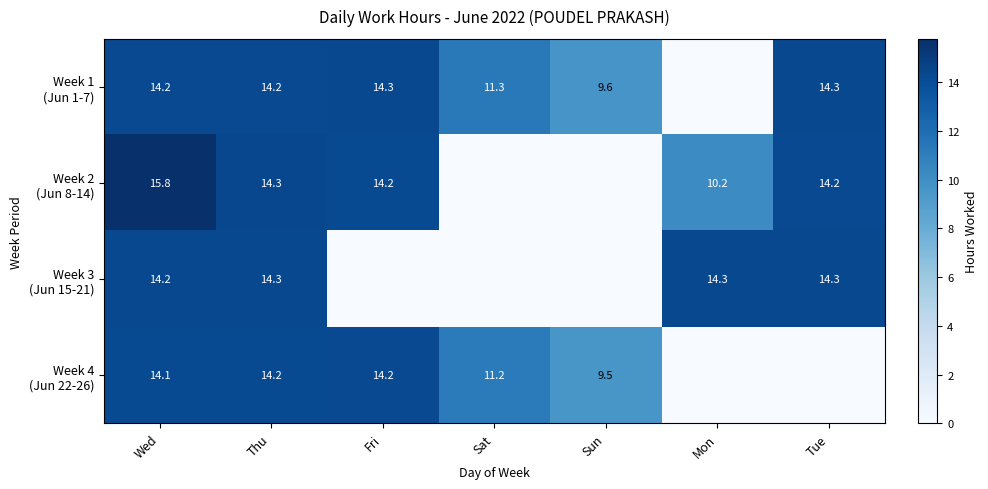

What is the total value across all series at Wed?

58.3